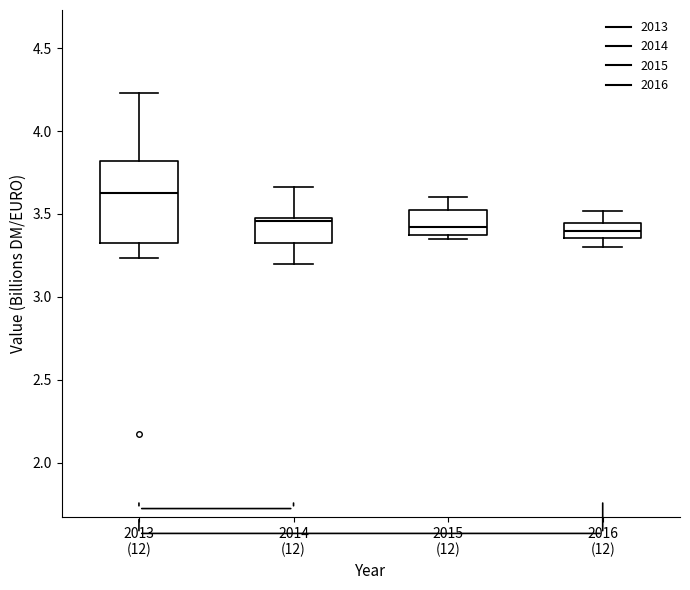

Where does the median line of the box for 2016 (12) sit on the y-axis? The values are not printed on the chart, so give them approximately, as read against the axis.

3.40